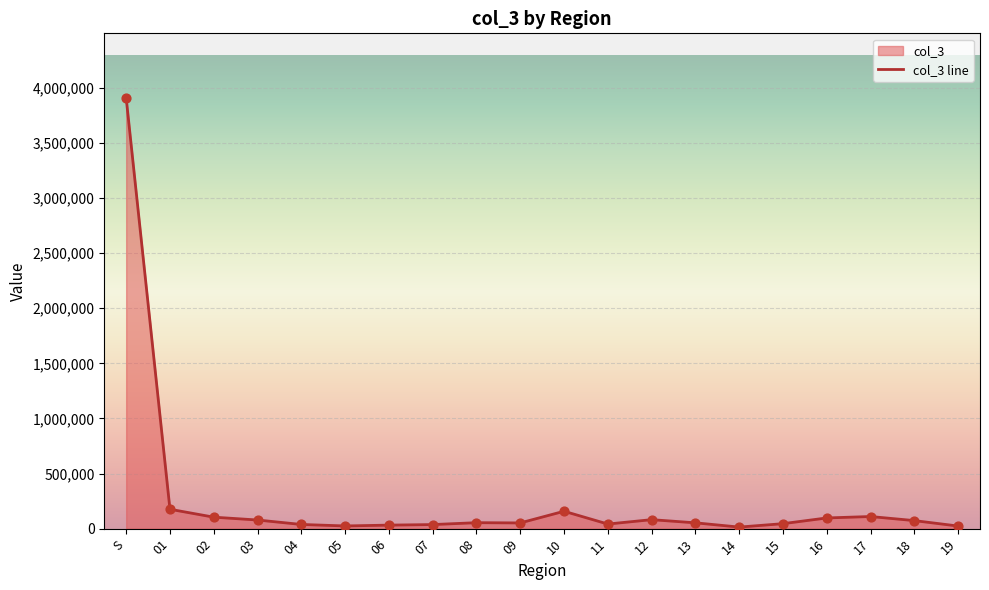

Between 06 and 17, which is larger?

17